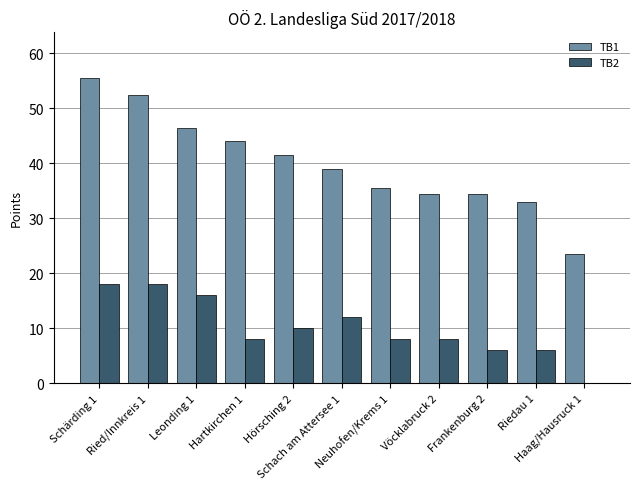

Which series has the largest total across all categories?

TB1